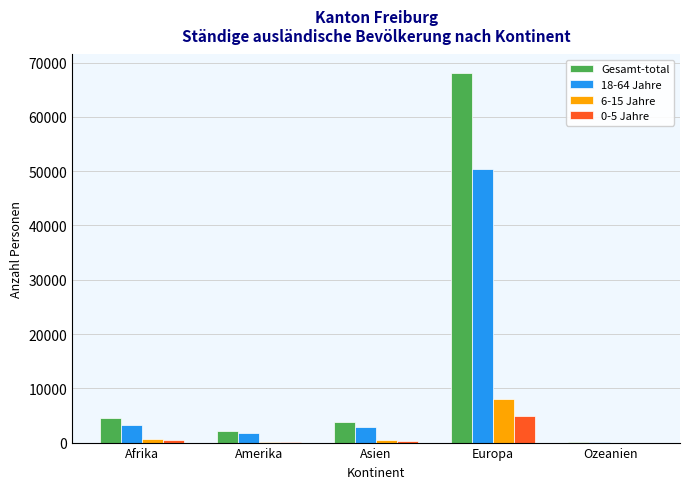

At which category is the sum across all series the highest?

Europa